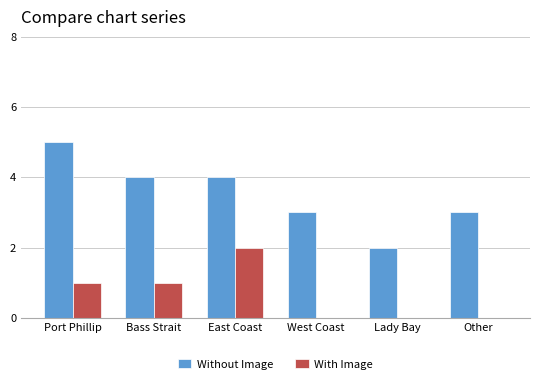

Between Bass Strait and East Coast, which series saw the biggest shift?

With Image